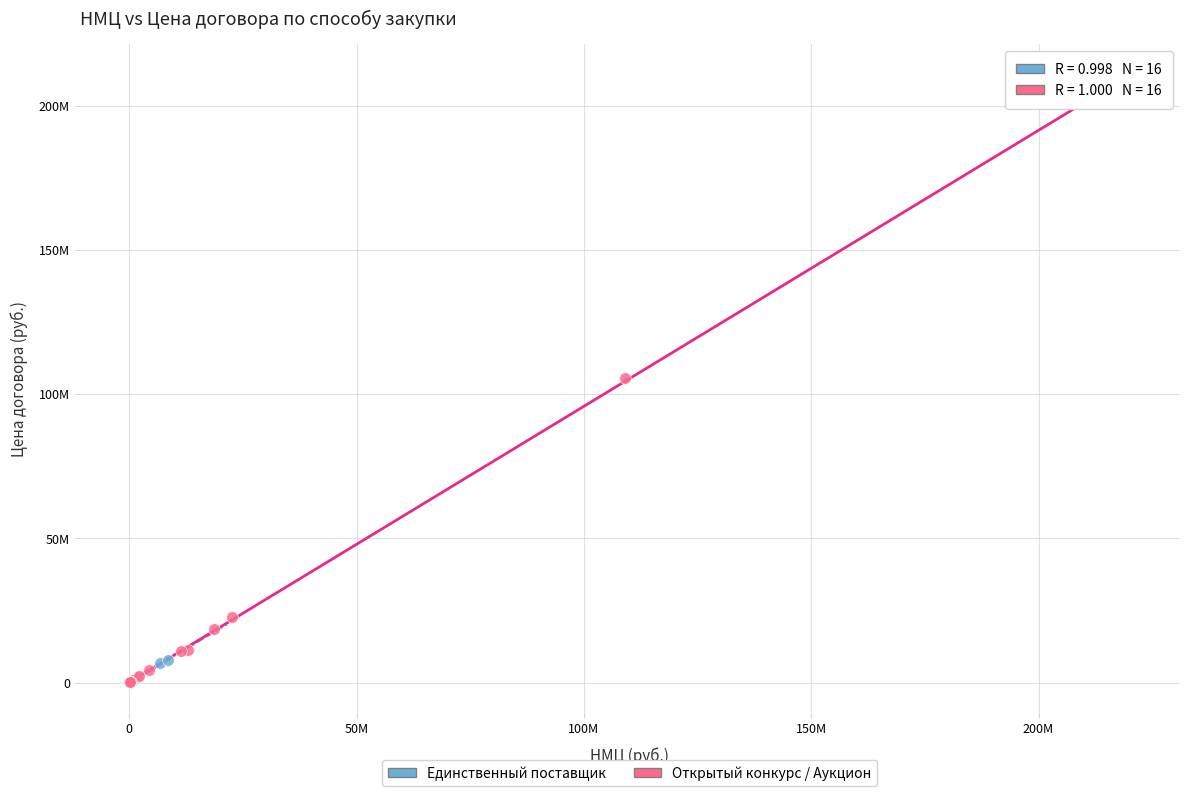

What are all the series names shown in the legend?

Единственный поставщик, Открытый конкурс / Аукцион